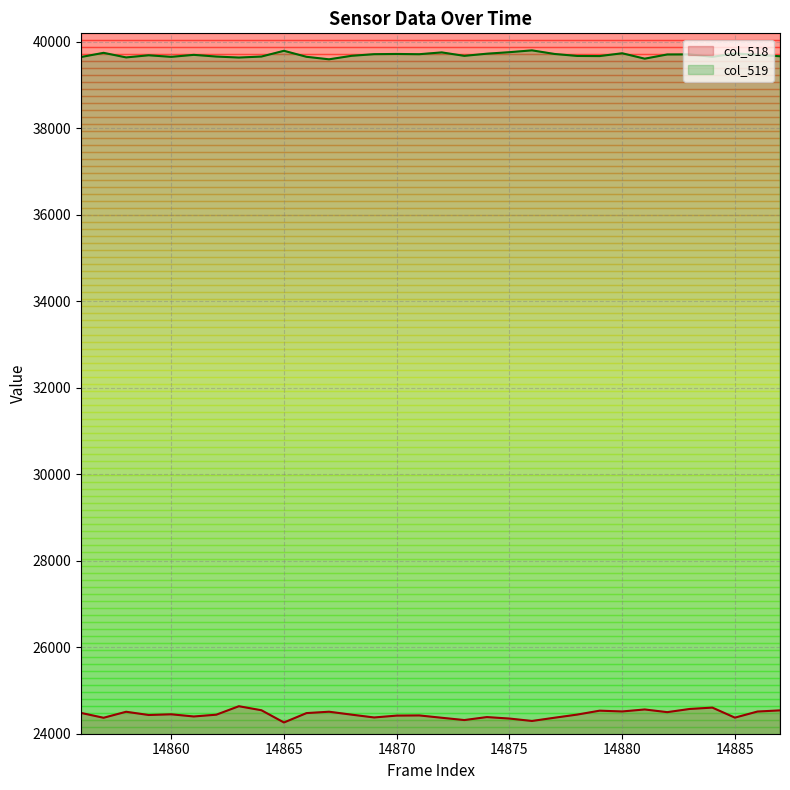

Which series has the largest total across all categories?

col_519